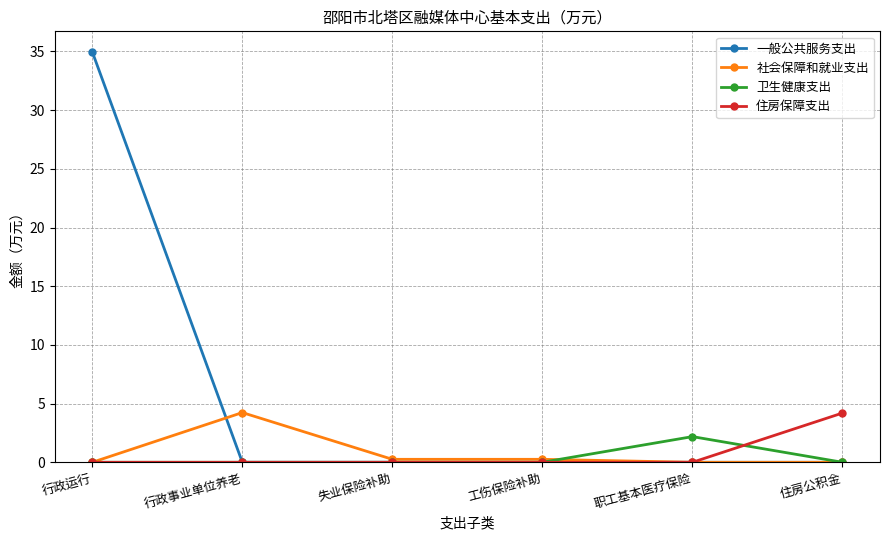

At which category does the chart reach its peak across all series?

行政运行